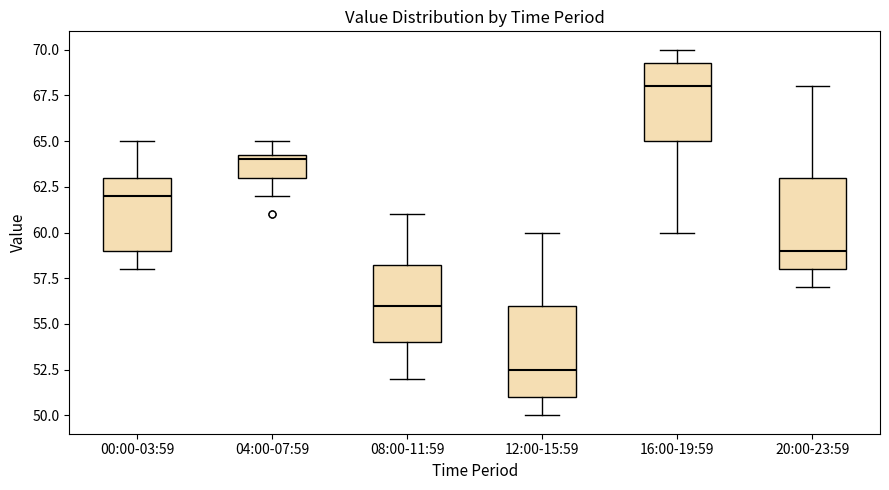

Where does the upper whisker of the box for 00:00-03:59 end on the y-axis? The values are not printed on the chart, so give them approximately, as read against the axis.

65.0